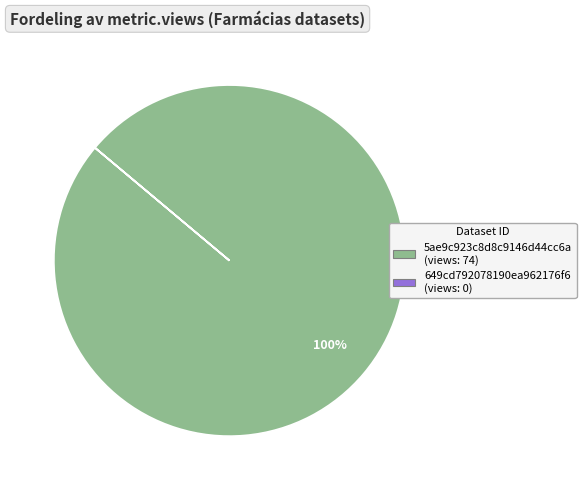

Is there a majority slice in this chart?

Yes